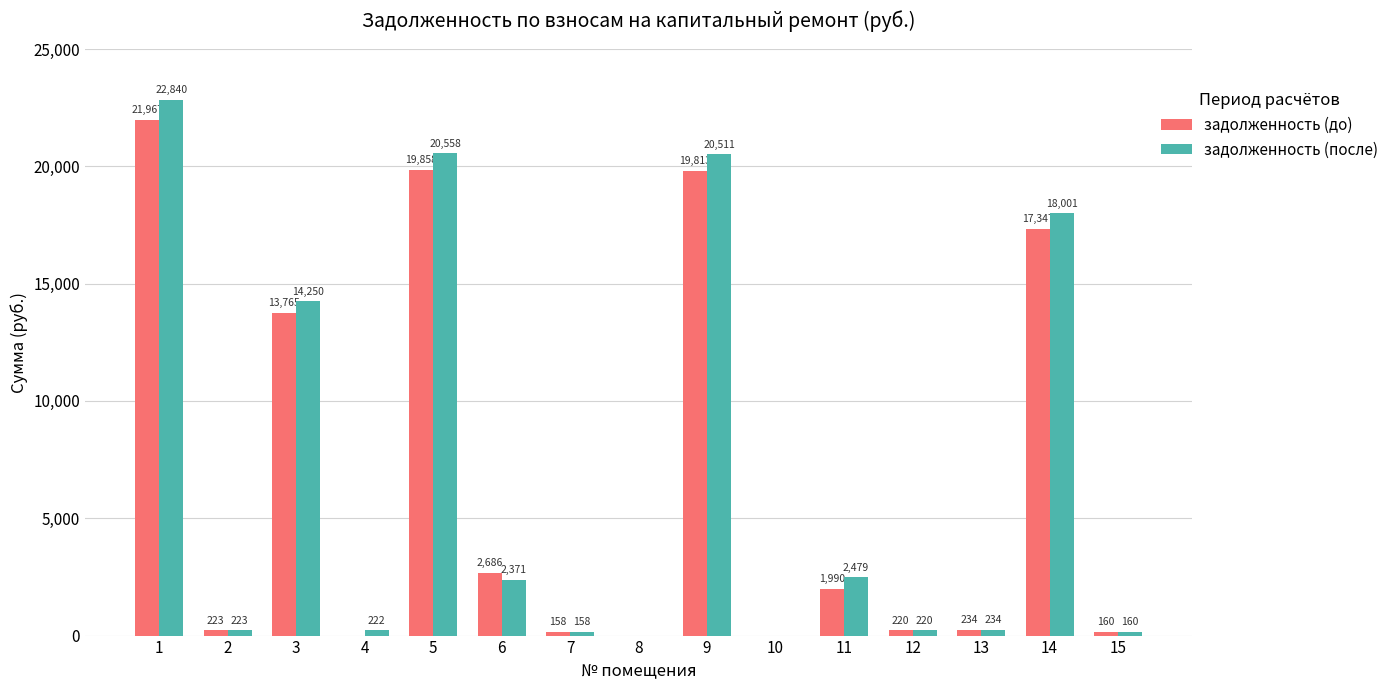

True or false: задолженность (до) has a value of 19812.9 at 9.

True